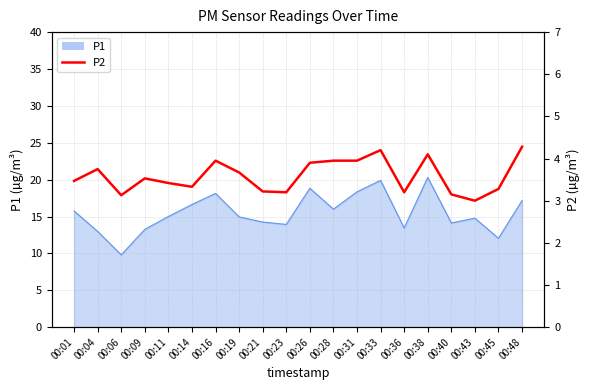

Between 00:33 and 00:01, which is larger?

00:33